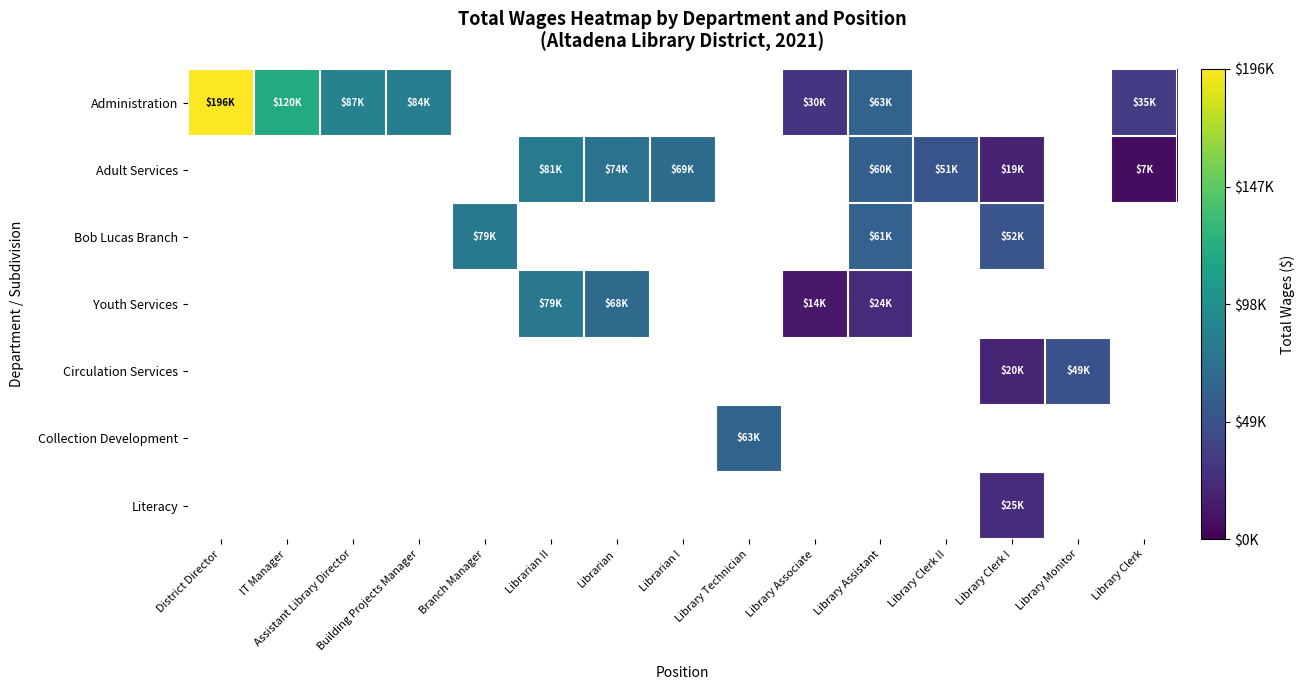

How many series are shown in this chart?

7